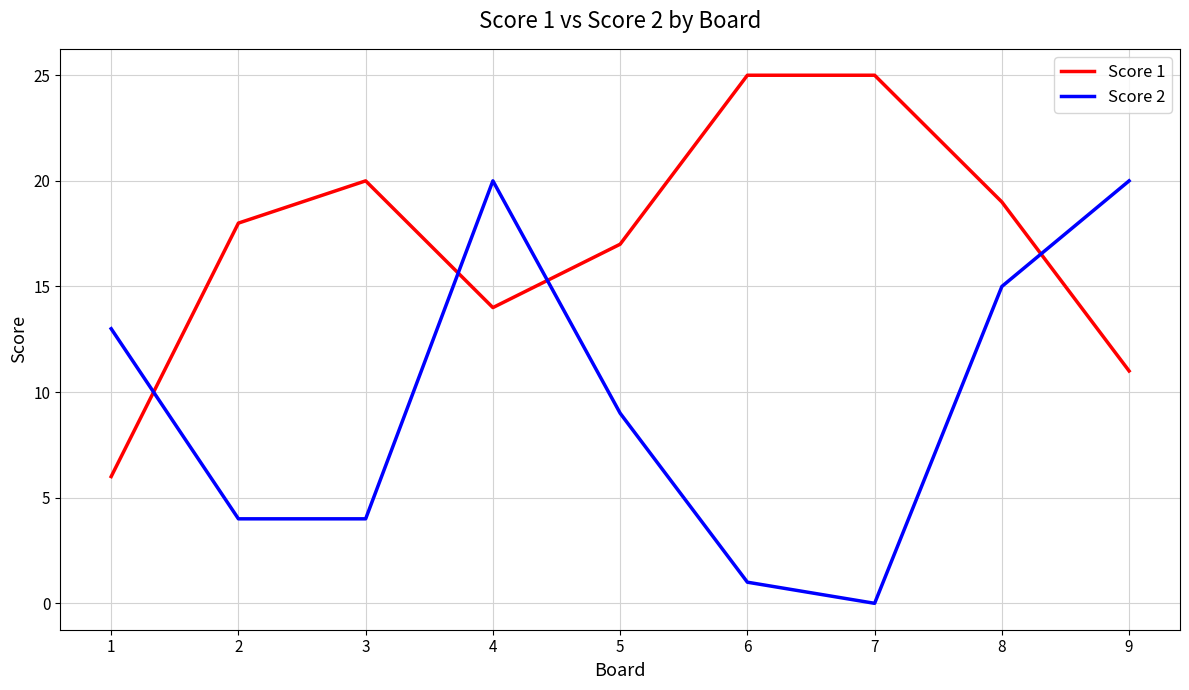

At how many categories does at least one series exceed 6?

9